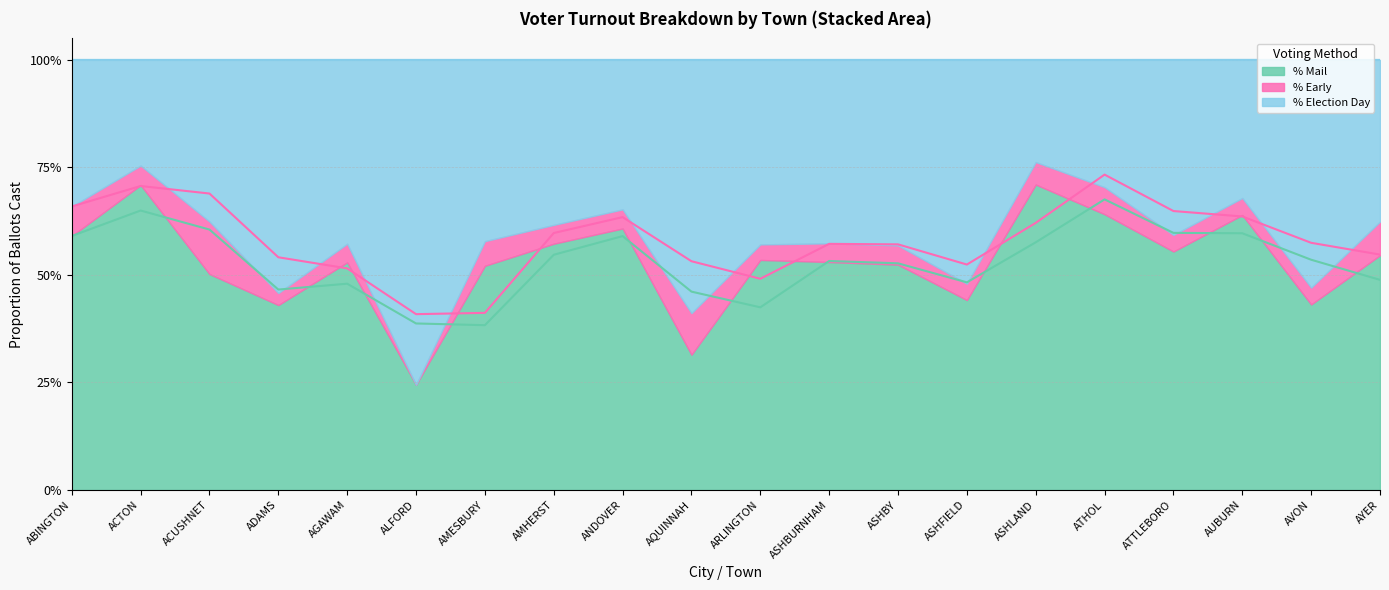

Reading right to left, list all the values displayed in this chart.

% Mail: 0.5	0.4	0.6	0.6	0.6	0.7	0.4	0.5	0.5	0.5	0.3	0.6	0.6	0.5	0.2	0.5	0.4	0.5	0.7	0.6
% Early: 0.1	0.0	0.0	0.0	0.1	0.1	0.0	0.0	0.0	0.0	0.1	0.0	0.0	0.1	0.0	0.0	0.0	0.1	0.0	0.1
% Election Day: 0.4	0.5	0.3	0.4	0.3	0.2	0.5	0.4	0.4	0.4	0.6	0.3	0.4	0.4	0.8	0.4	0.5	0.4	0.2	0.3